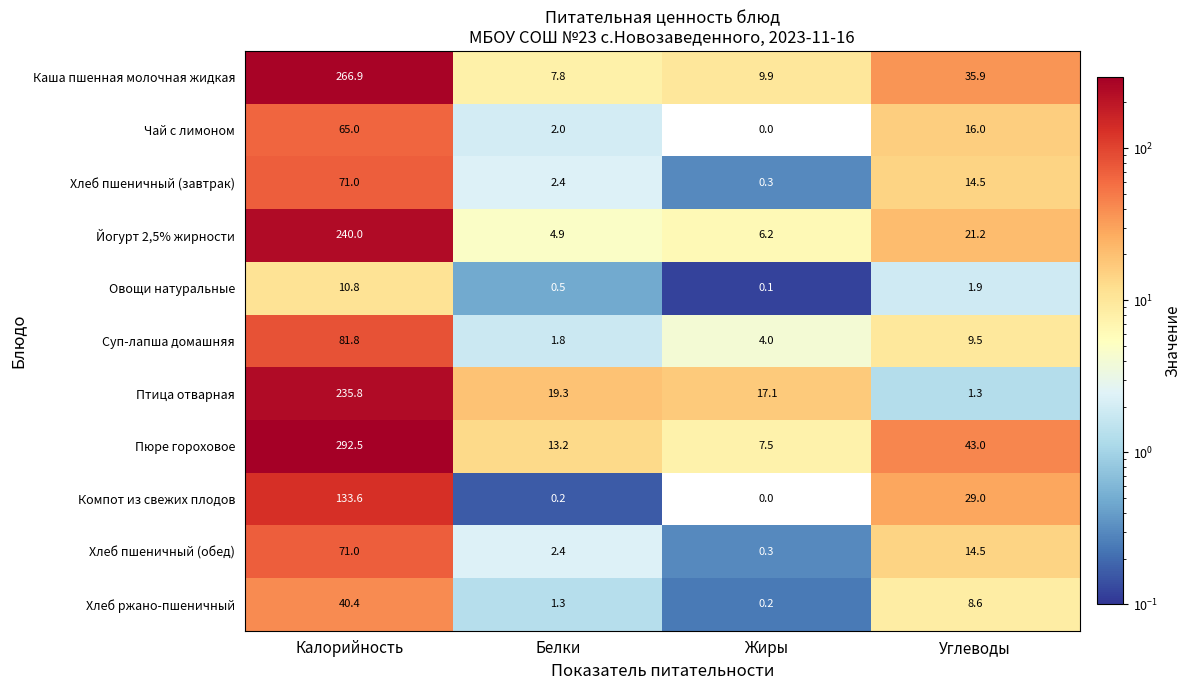

List the labels in order of Хлеб пшеничный (завтрак) value, smallest first.

Жиры, Белки, Углеводы, Калорийность